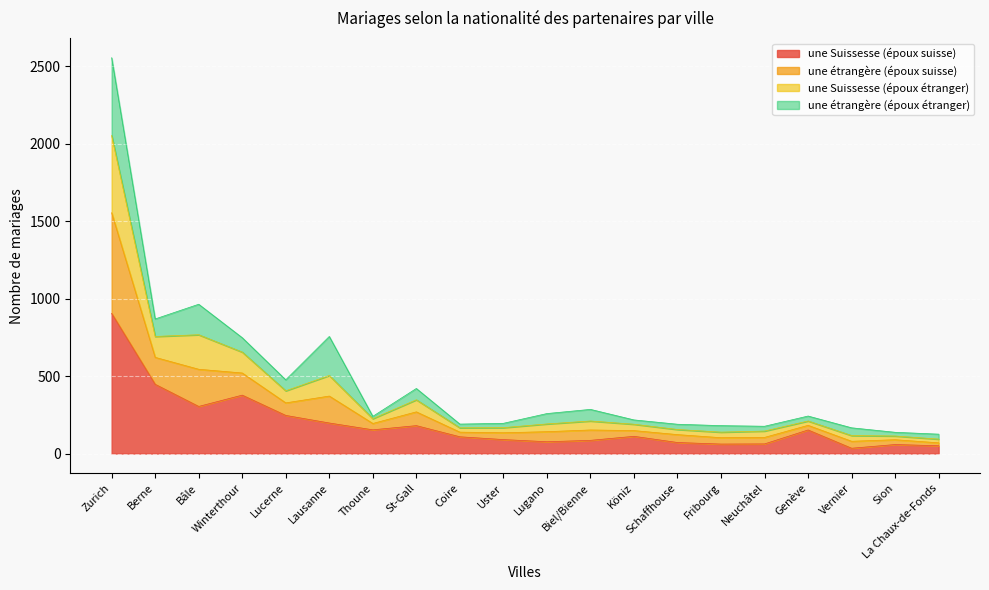

The une Suissesse (époux suisse) series shows 61 at Fribourg. True or false?

True